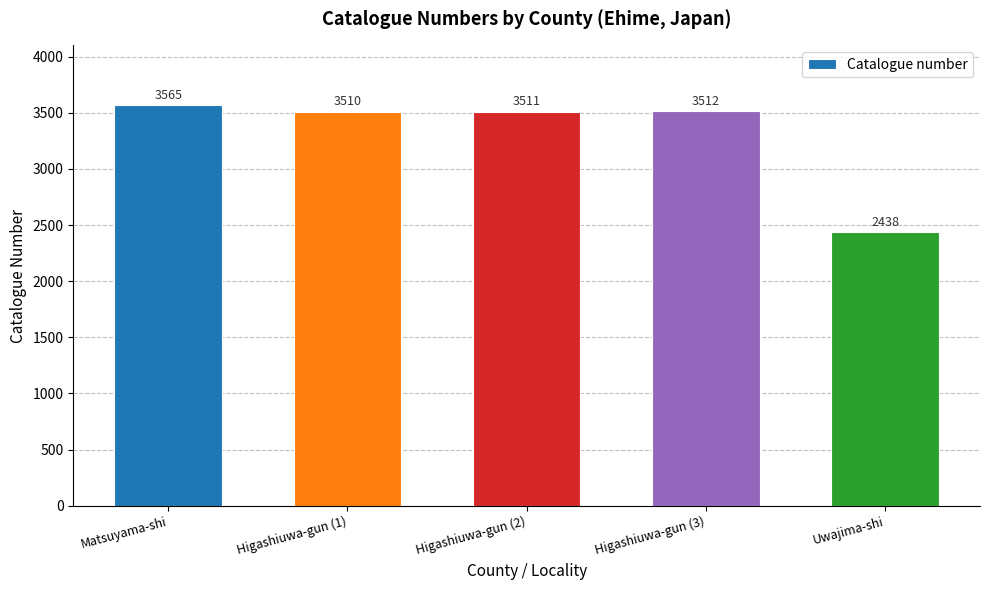

What is the label of the 2nd bar from the right?

Higashiuwa-gun (3)